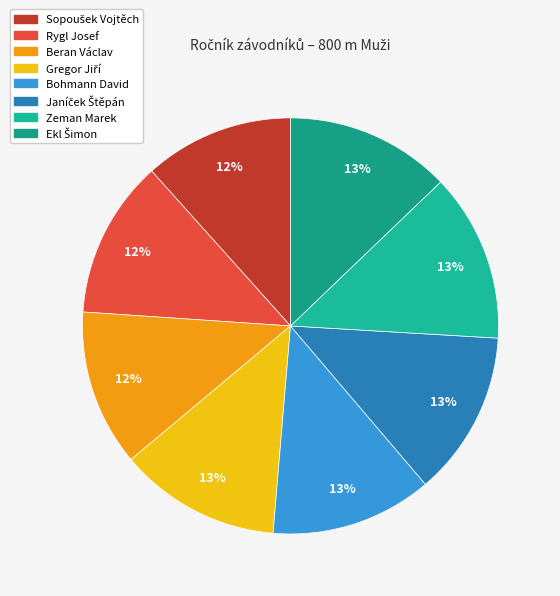

How many segments does this pie chart have?

8